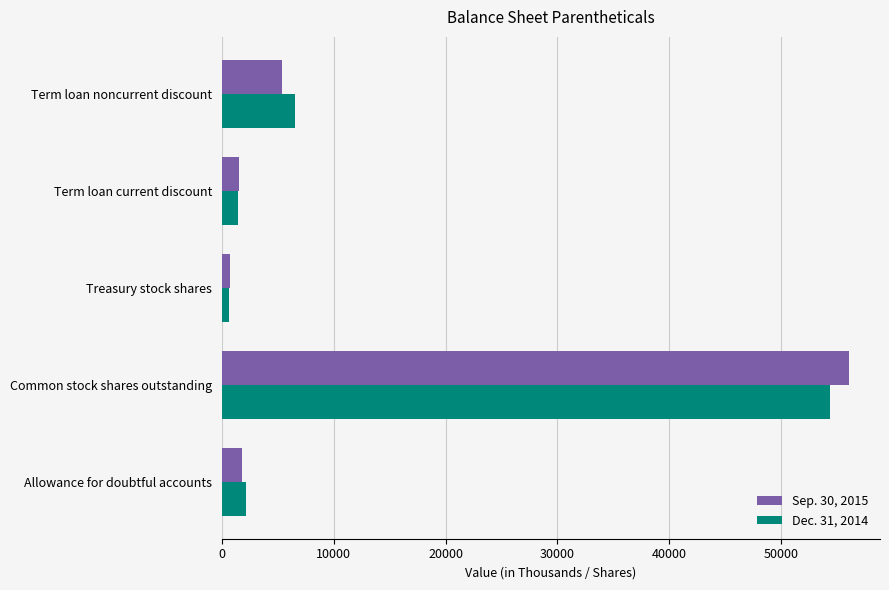

Which series has the widest spread of values?

Sep. 30, 2015